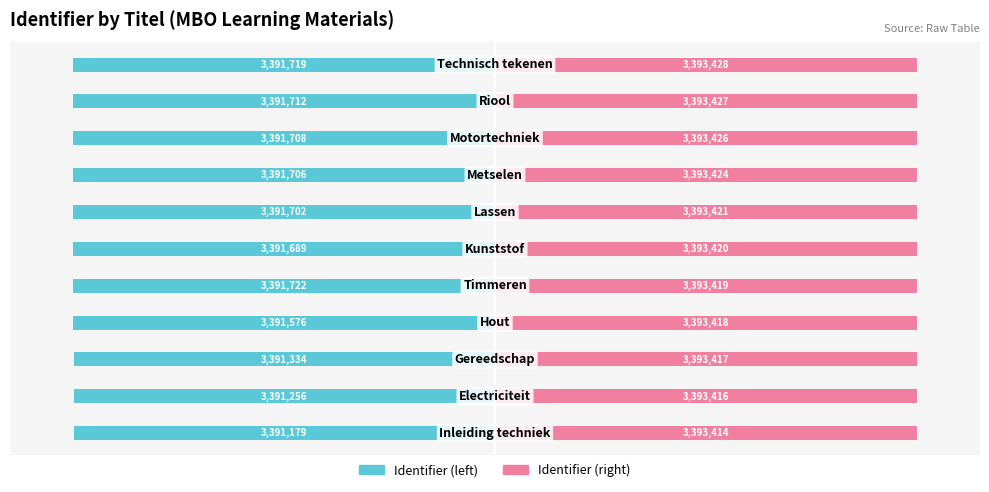

Is the value of Identifier (right) at 9 greater than the value of Identifier (left) at 6?

Yes